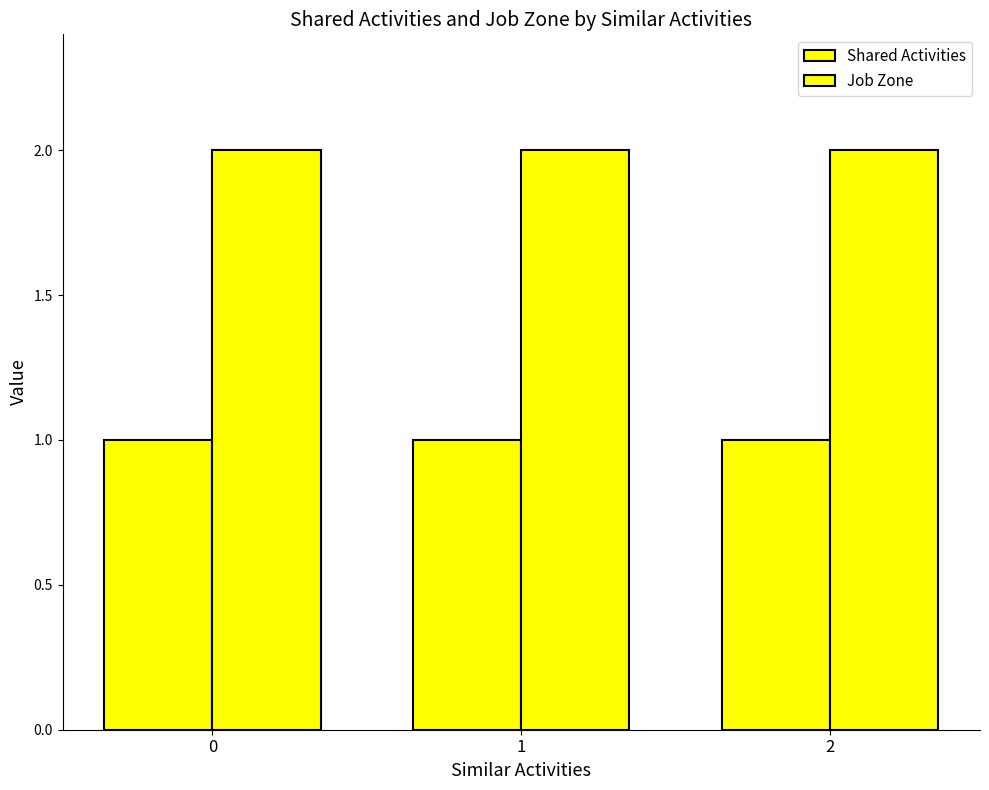

Does the chart contain any negative values?

No